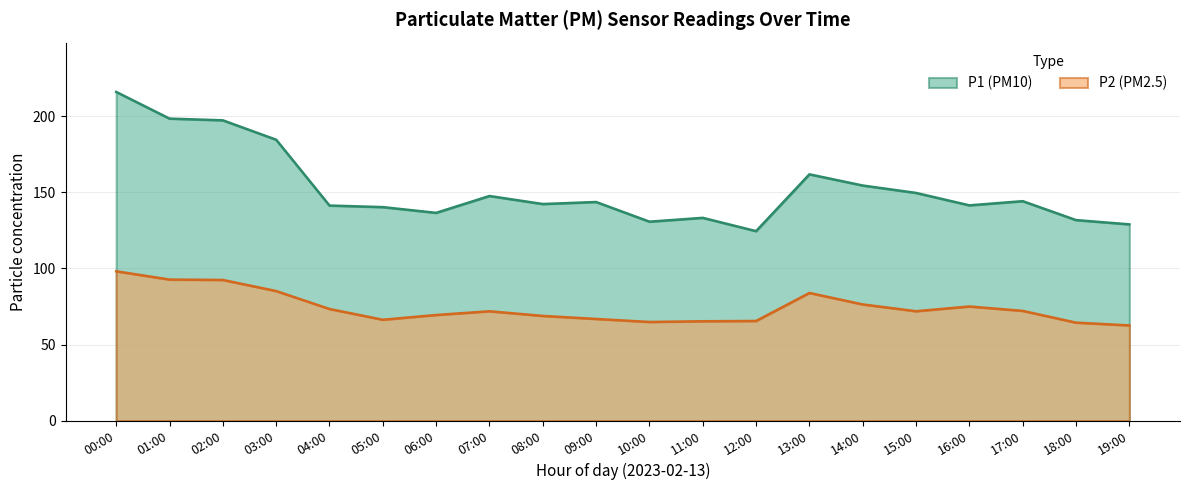

The P2 series shows 109.1 at 07:00. True or false?

False